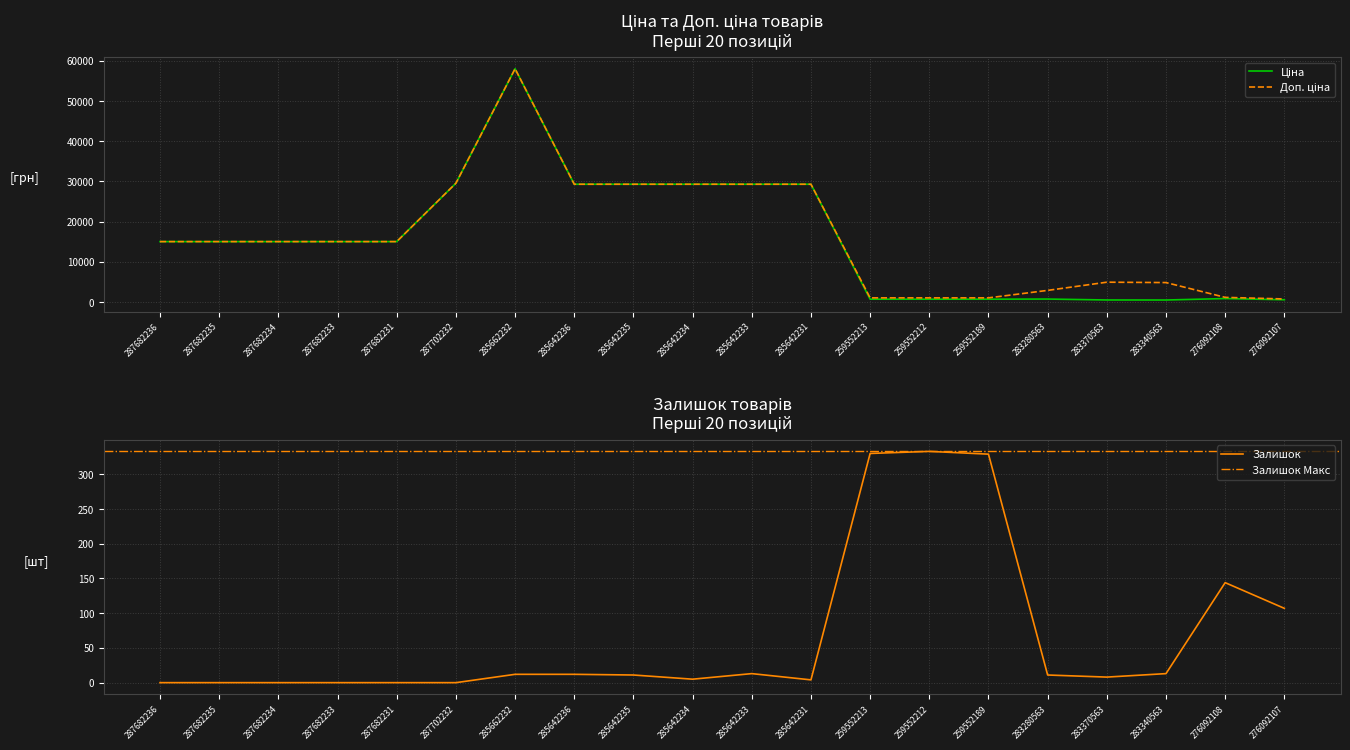

What is the label of the 15th point from the right?

287702232